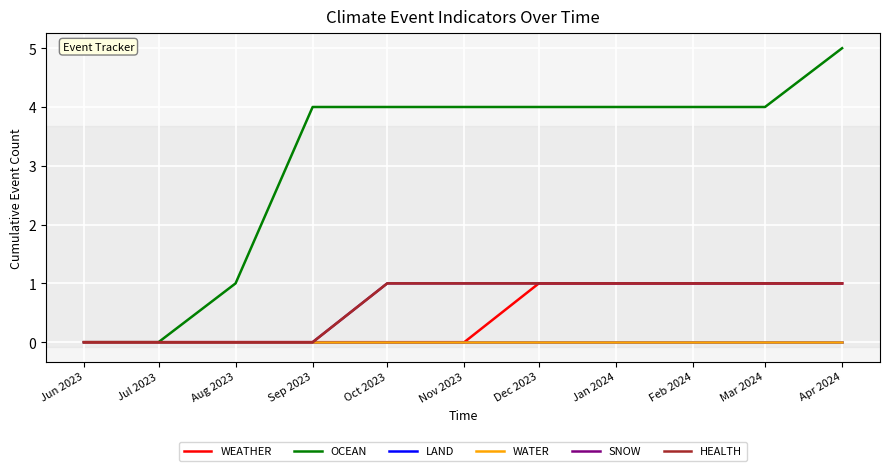

At which category is the sum across all series the highest?

Apr 2024